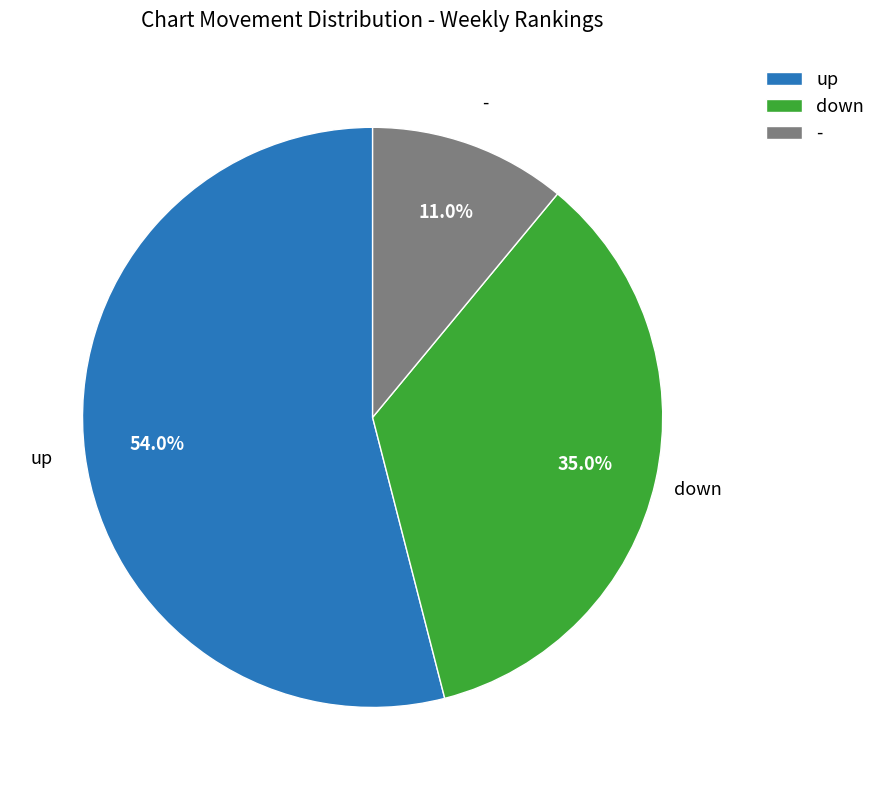

To the nearest percent, what percentage of the pie is down?

35%